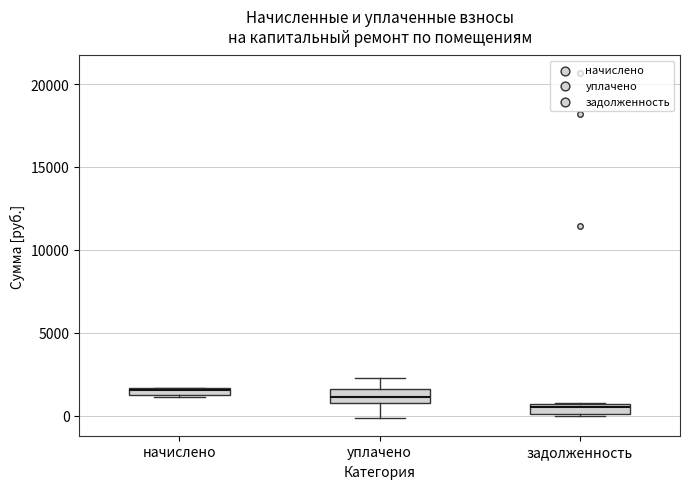

Where is the lower edge of the box for задолженность on the y-axis? The values are not printed on the chart, so give them approximately, as read against the axis.

0